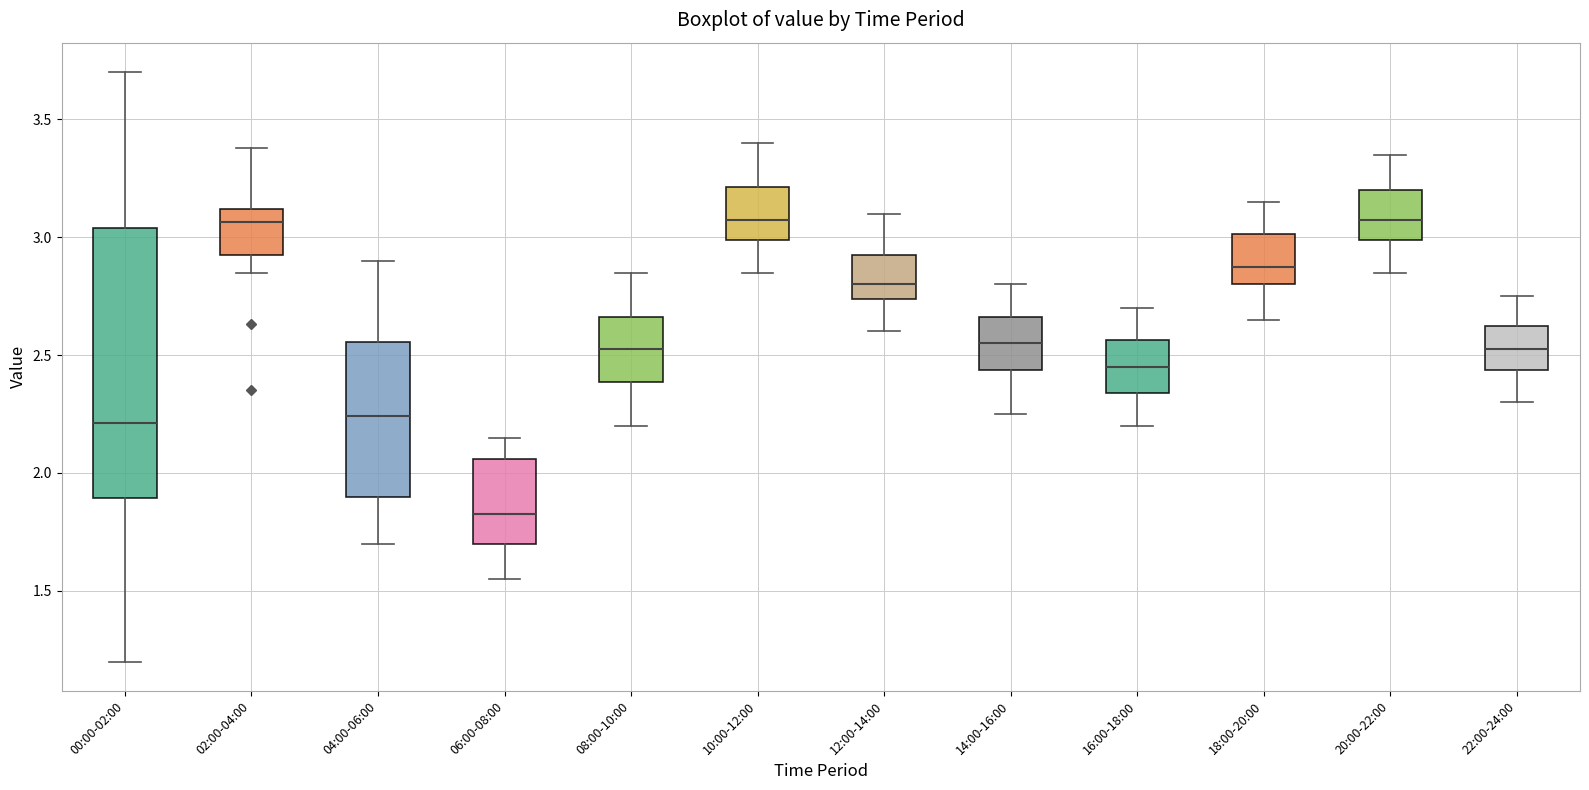

Reading left to right, transcribe this box plot: for each box, give where its median line is, the range the box spans, and where its two whiskers end, as read against the y-axis. The values are not printed on the chart, so give them approximately, as read against the axis.

00:00-02:00: median 2.20, box 1.90 to 3.05, whiskers 1.20 to 3.70
02:00-04:00: median 3.05, box 2.95 to 3.10, whiskers 2.85 to 3.40
04:00-06:00: median 2.25, box 1.90 to 2.55, whiskers 1.70 to 2.90
06:00-08:00: median 1.85, box 1.70 to 2.05, whiskers 1.55 to 2.15
08:00-10:00: median 2.55, box 2.40 to 2.65, whiskers 2.20 to 2.85
10:00-12:00: median 3.10, box 3.00 to 3.20, whiskers 2.85 to 3.40
12:00-14:00: median 2.80, box 2.75 to 2.95, whiskers 2.60 to 3.10
14:00-16:00: median 2.55, box 2.45 to 2.65, whiskers 2.25 to 2.80
16:00-18:00: median 2.45, box 2.35 to 2.55, whiskers 2.20 to 2.70
18:00-20:00: median 2.90, box 2.80 to 3.00, whiskers 2.65 to 3.15
20:00-22:00: median 3.10, box 3.00 to 3.20, whiskers 2.85 to 3.35
22:00-24:00: median 2.55, box 2.45 to 2.65, whiskers 2.30 to 2.75